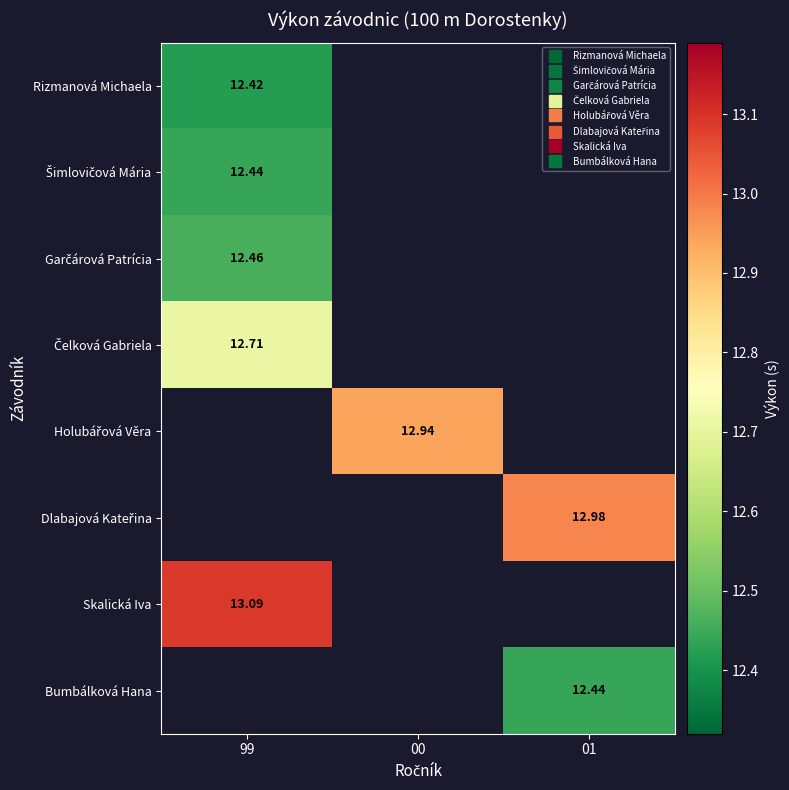

How many distinct data groups are displayed?

8